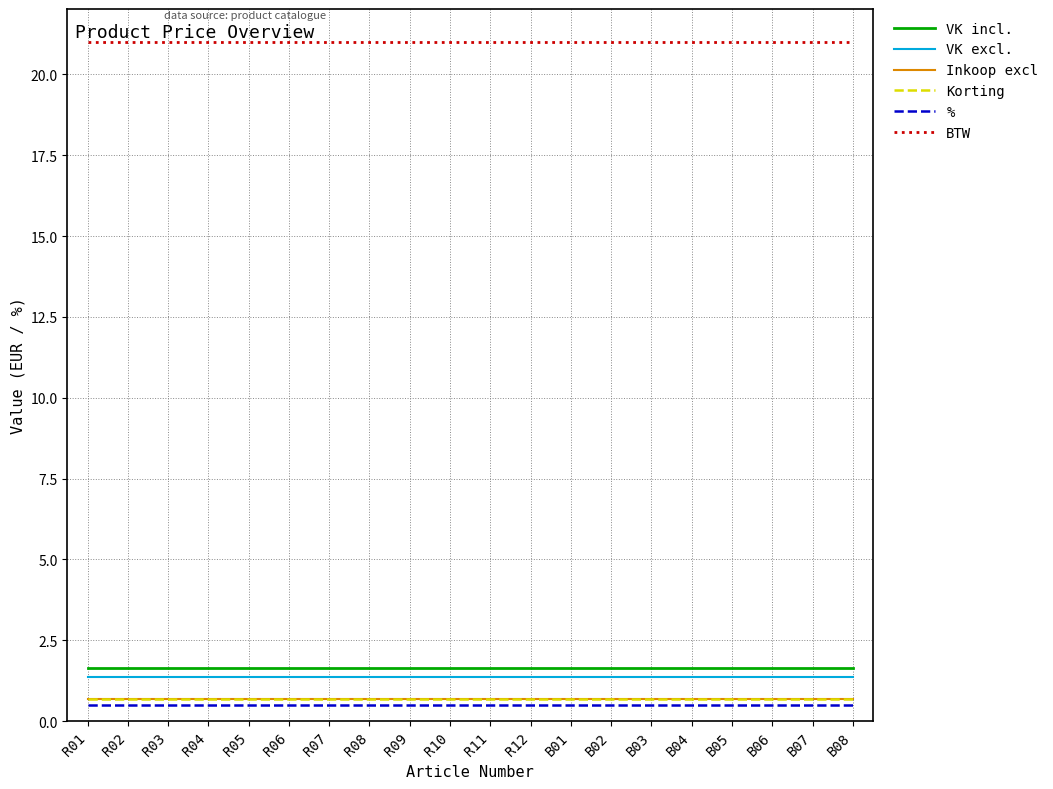

Where is BTW nearest to the value 21?

R01